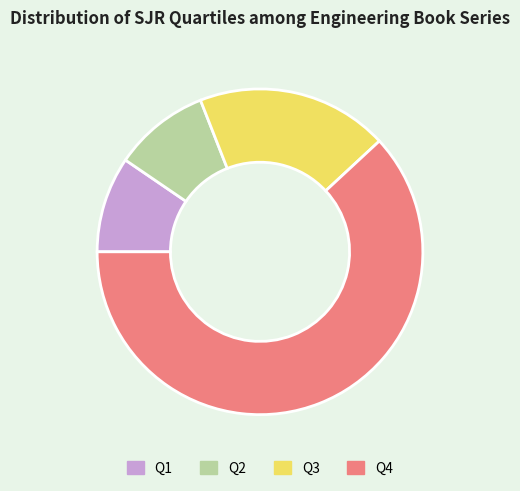

Is the sum of Q4 and Q1 greater than half?

Yes